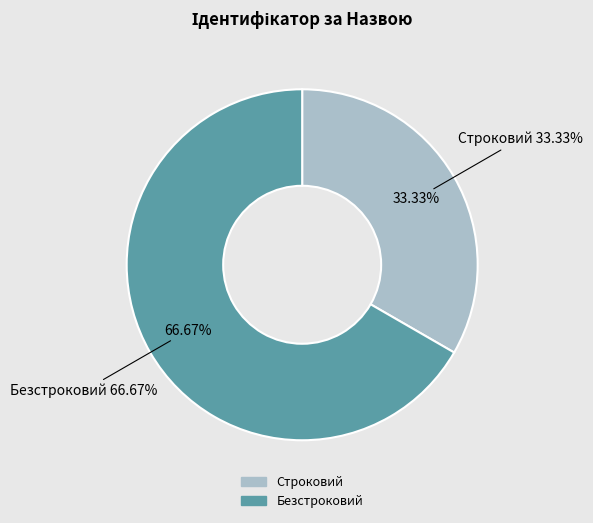

Does any single category account for the majority?

Yes